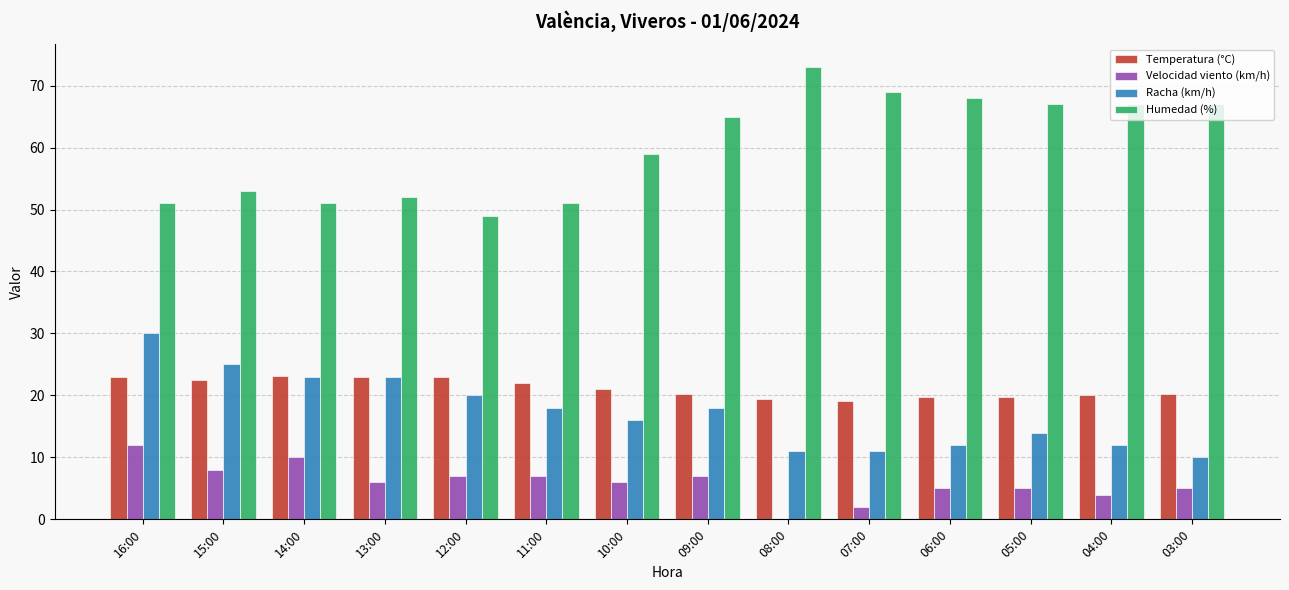

Which category has the highest value across all series?

08:00